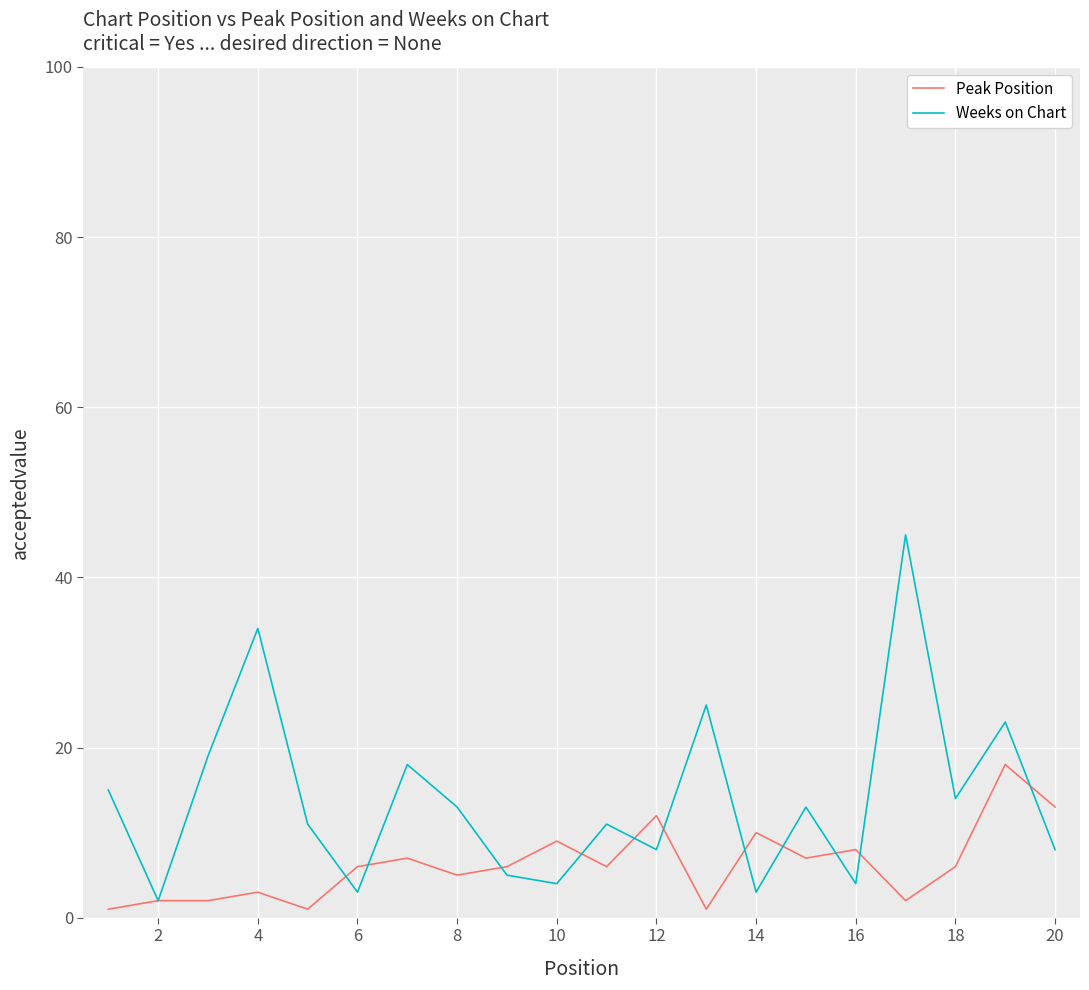

Reading right to left, extract all data points from this chart.

Peak Position: 13	18	6	2	8	7	10	1	12	6	9	6	5	7	6	1	3	2	2	1
Weeks on Chart: 8	23	14	45	4	13	3	25	8	11	4	5	13	18	3	11	34	19	2	15